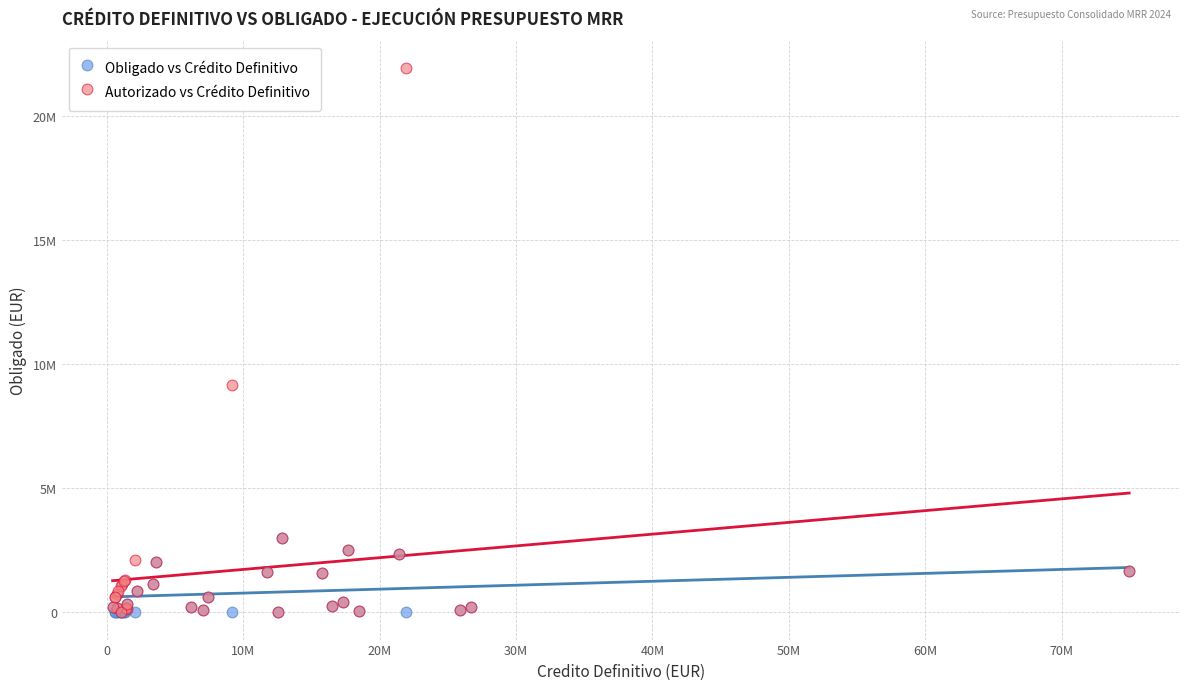

Which series contains the highest Y value?

Autorizado vs Crédito Definitivo